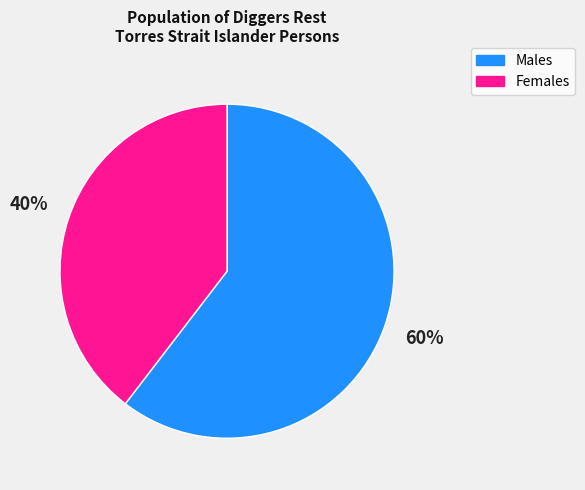

To the nearest percent, what is the average slice percentage?

50%